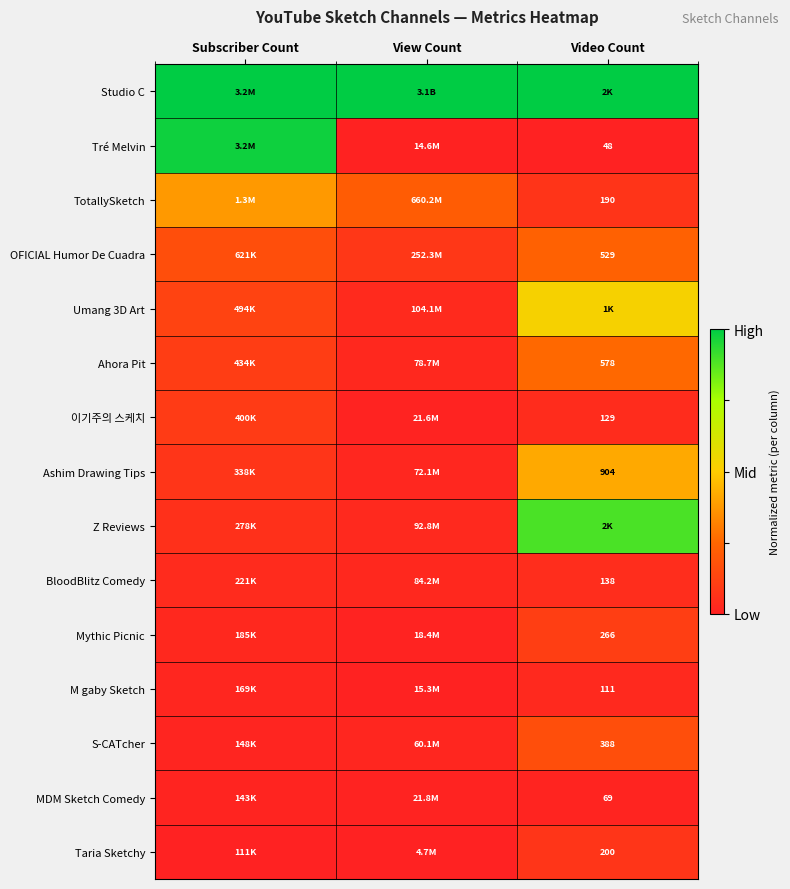

What is the spread (max minus min) of values at Subscriber Count?

1.0